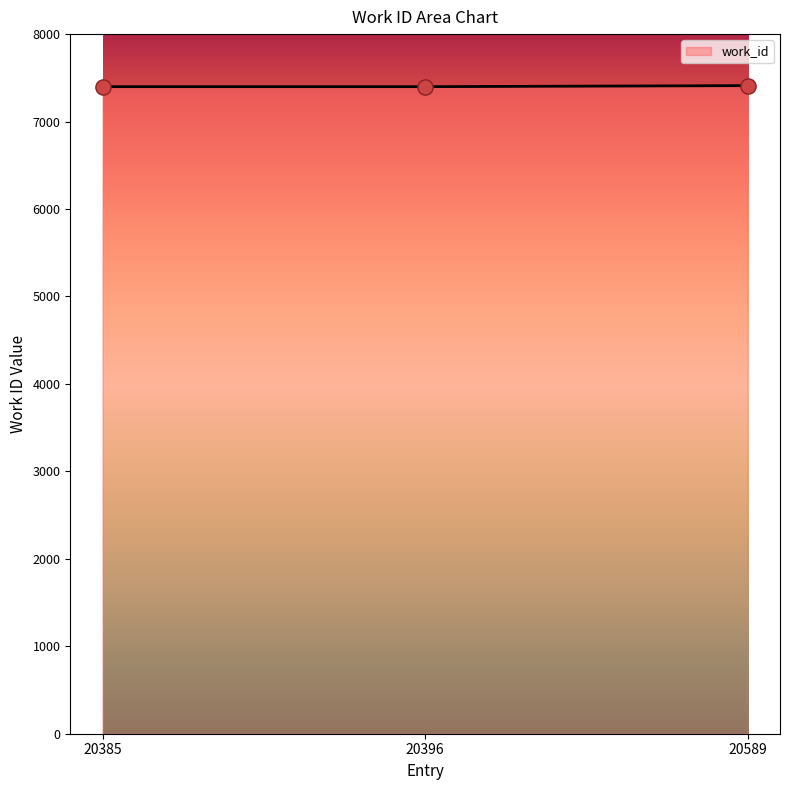

What is the ratio of the value at 20396 to the value at 20385?

1.0